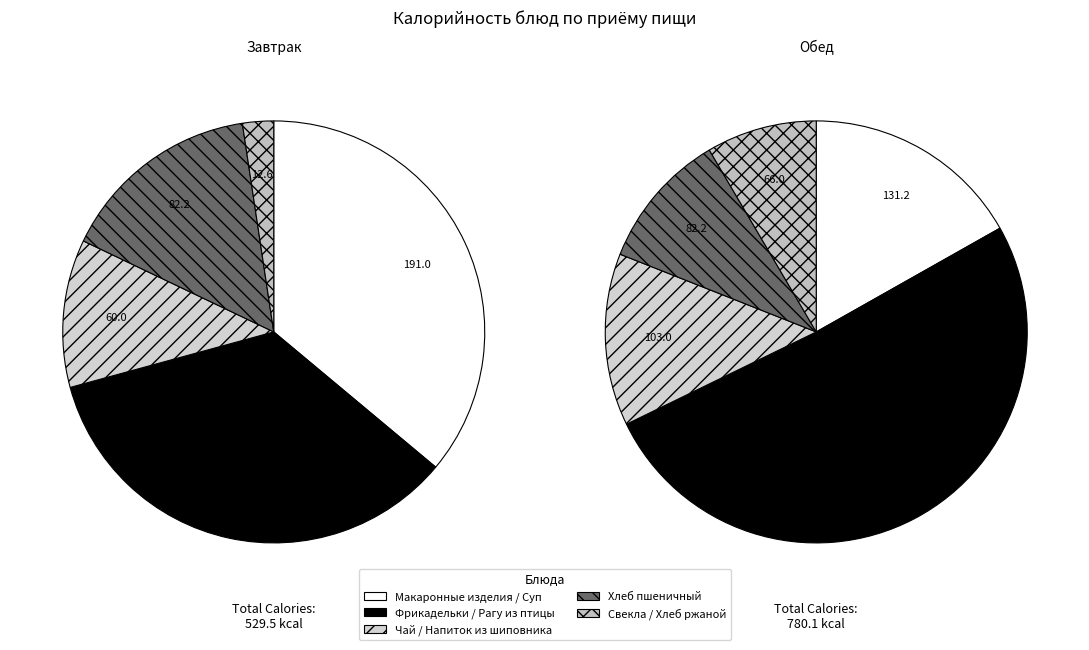

Combined, do Макаронные изделия отварные and Чай с сахаром account for over 50%?

No